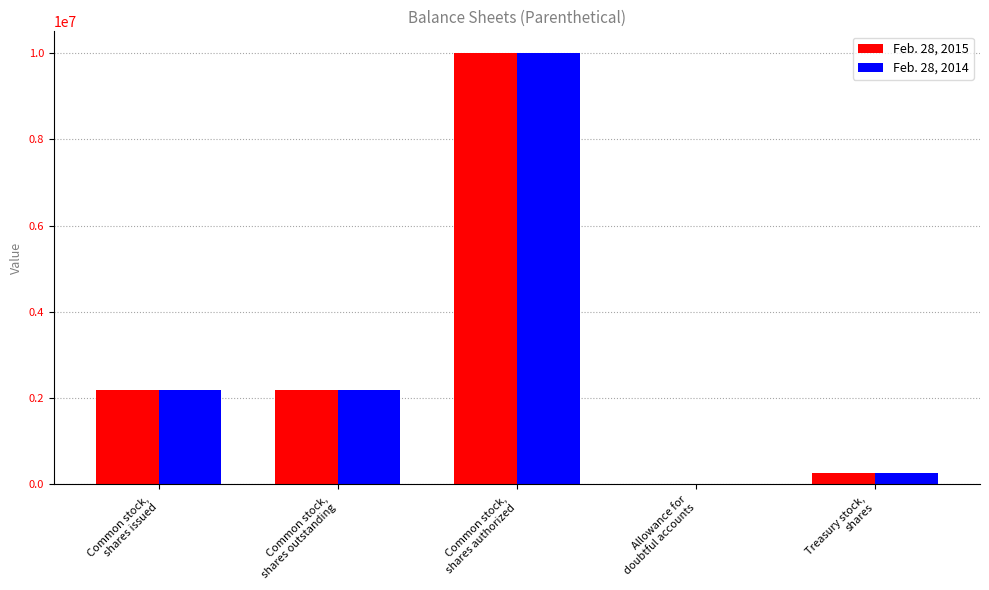

At which category is the sum across all series the highest?

Common stock,
shares authorized